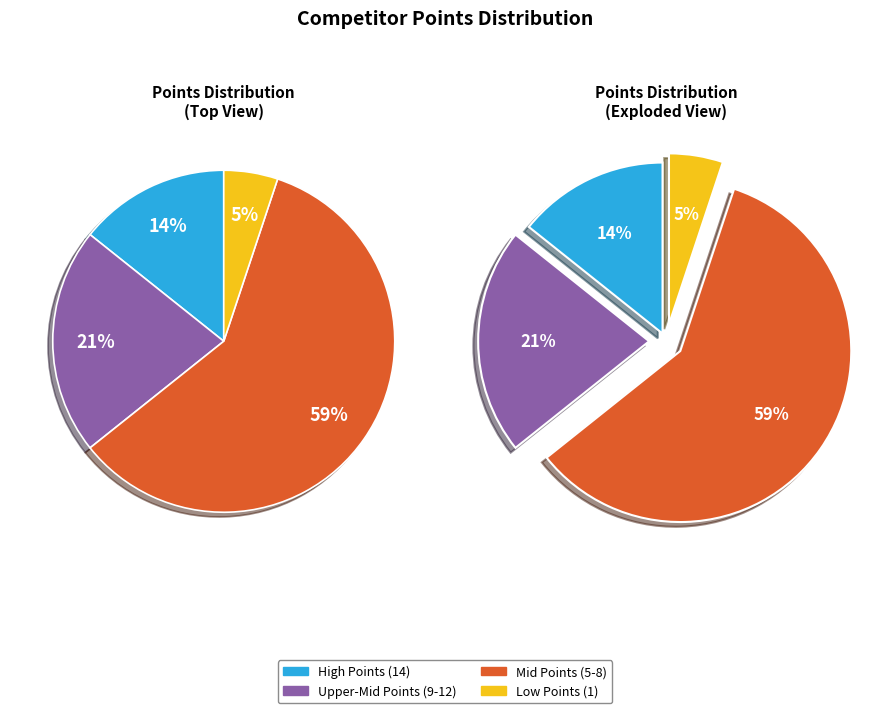

The Fakir Suhail slice represents 1% of the pie. True or false?

False